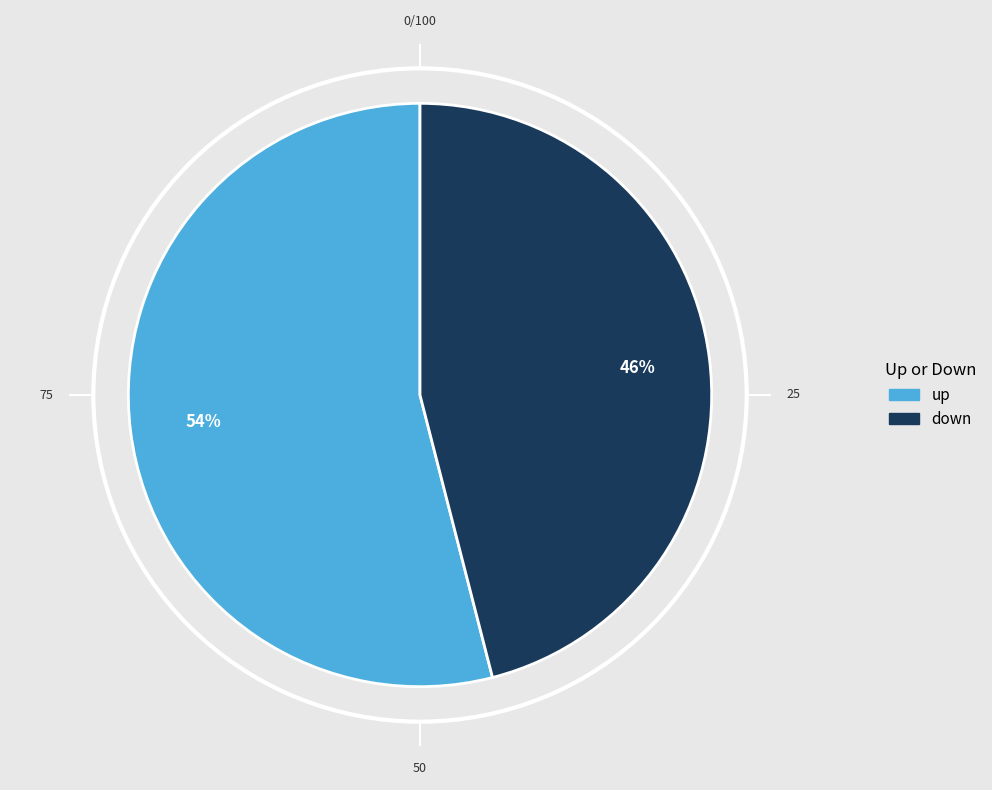

How many segments does this pie chart have?

2